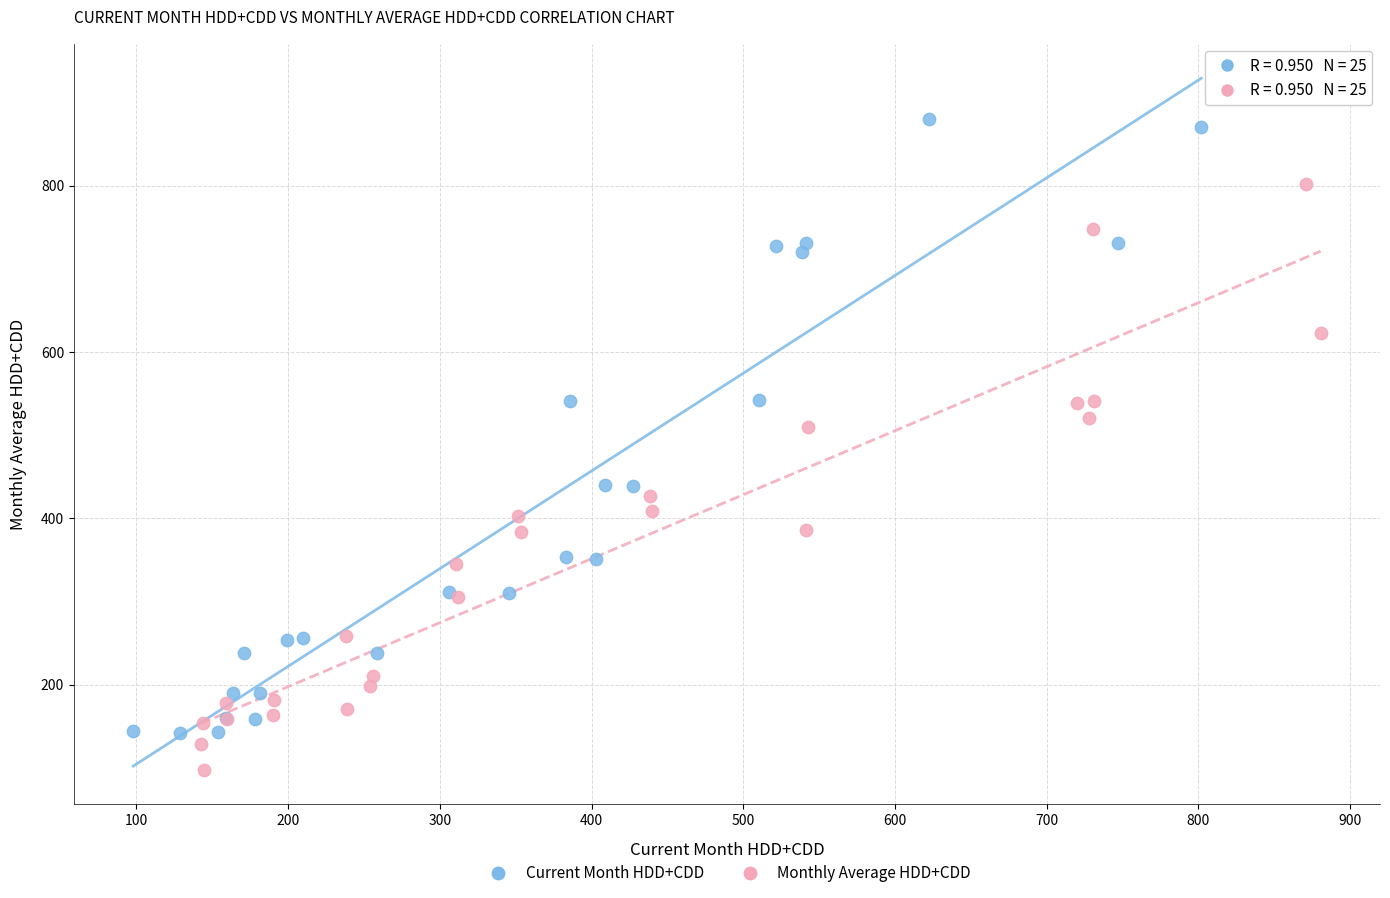

Which series contains the highest Y value?

Current Month HDD+CDD